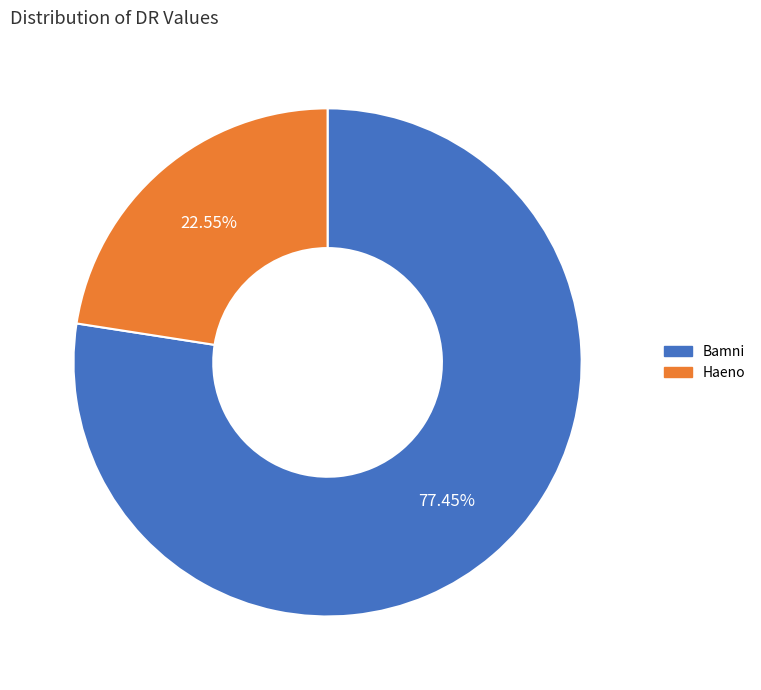

Does Bamni represent more than half of the total?

Yes